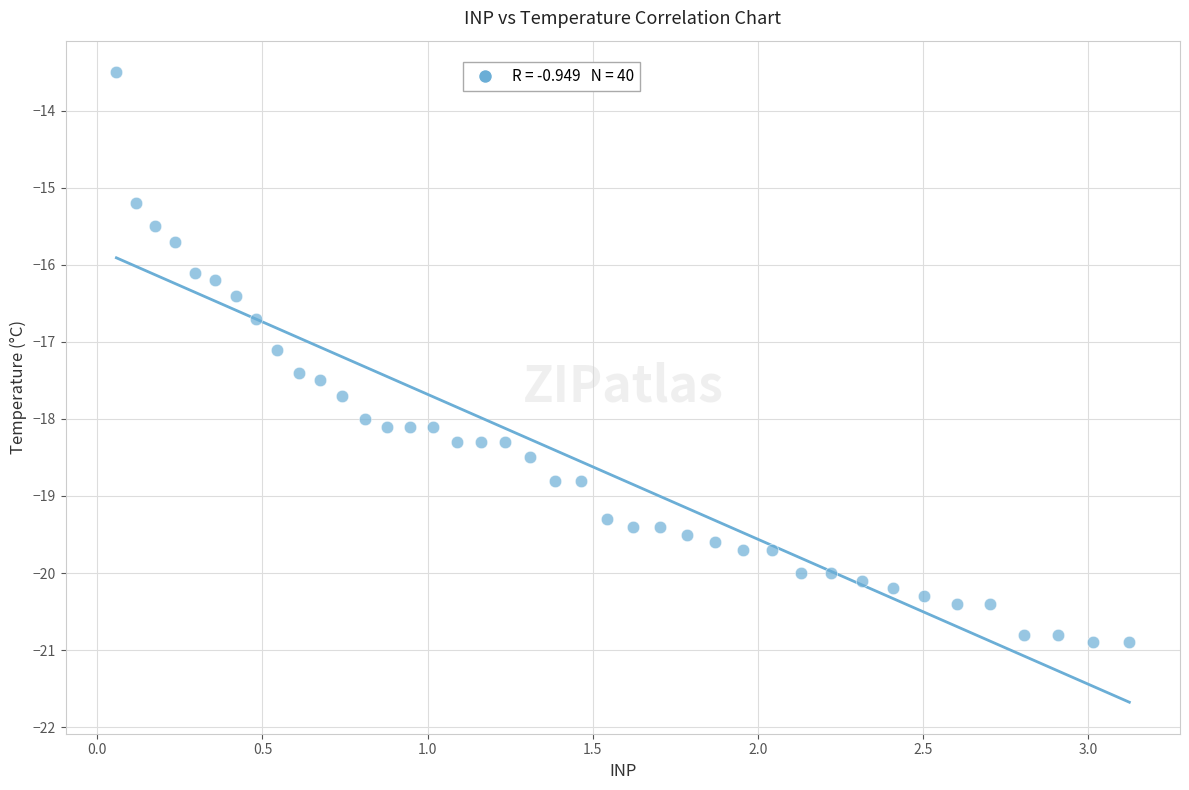

What Y value in the scatter plot is closest to -17?

-17.1